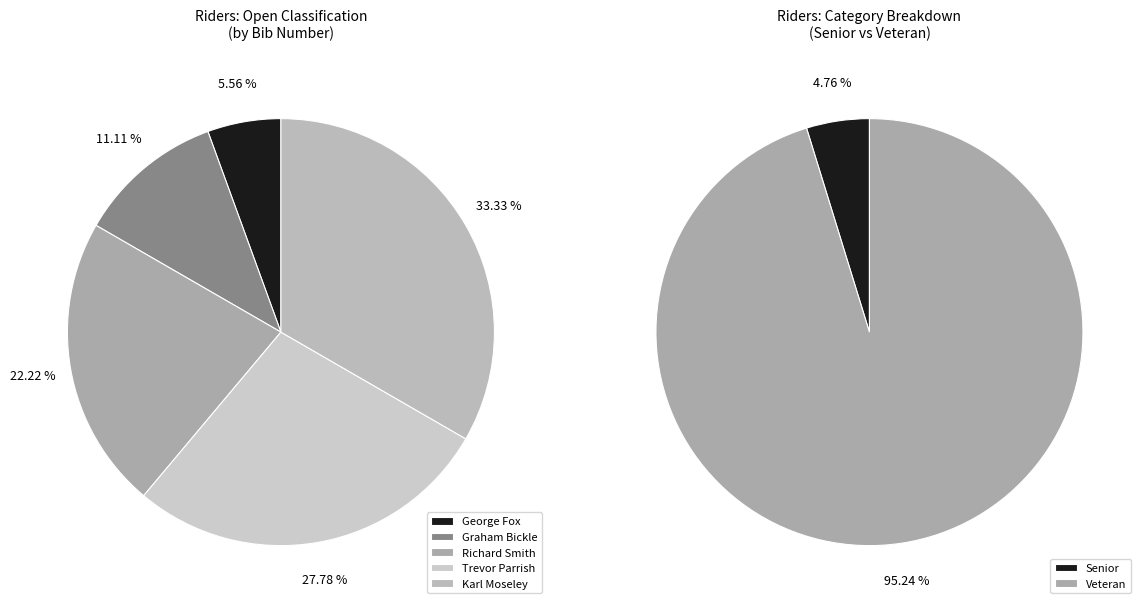

Approximately how many times larger is the value at Karl Moseley compared to Graham Bickle?

3.0